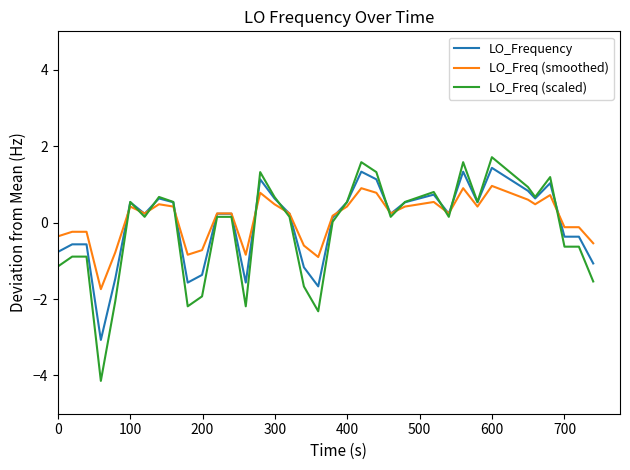

What is the minimum value for LO_Frequency?

-3.1